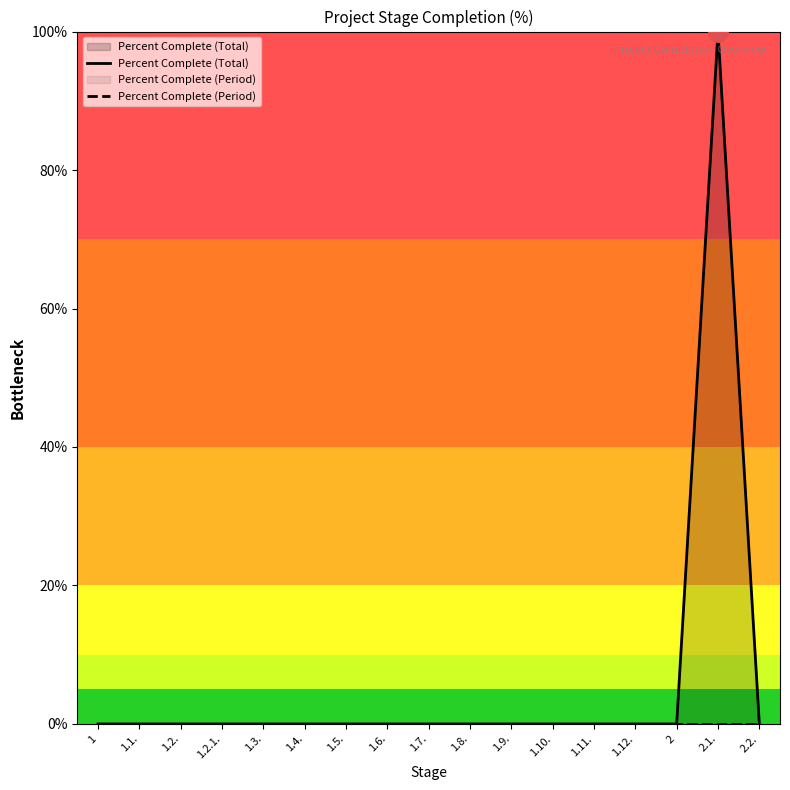

Does the chart display data point markers on the line(s)?

No